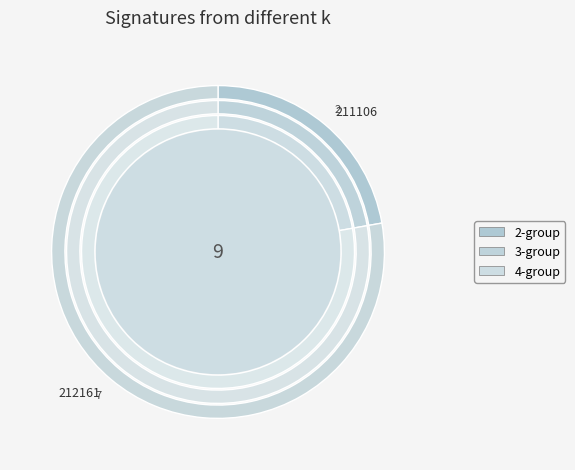

What is the ratio of the value at 211106 to the value at 212161?

0.3